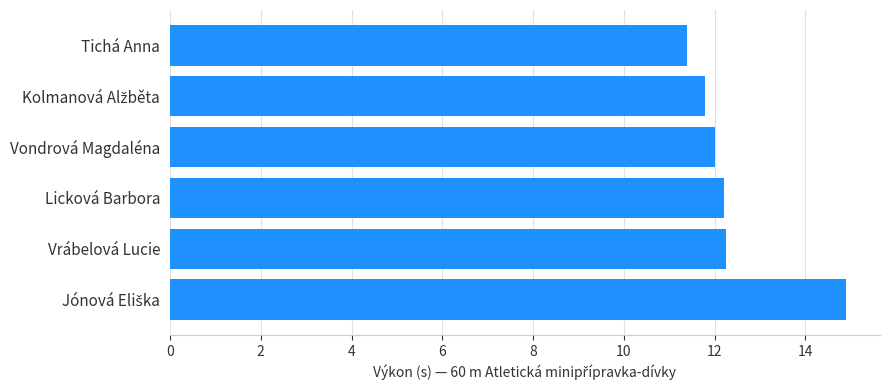

What is the smallest value displayed?

11.4